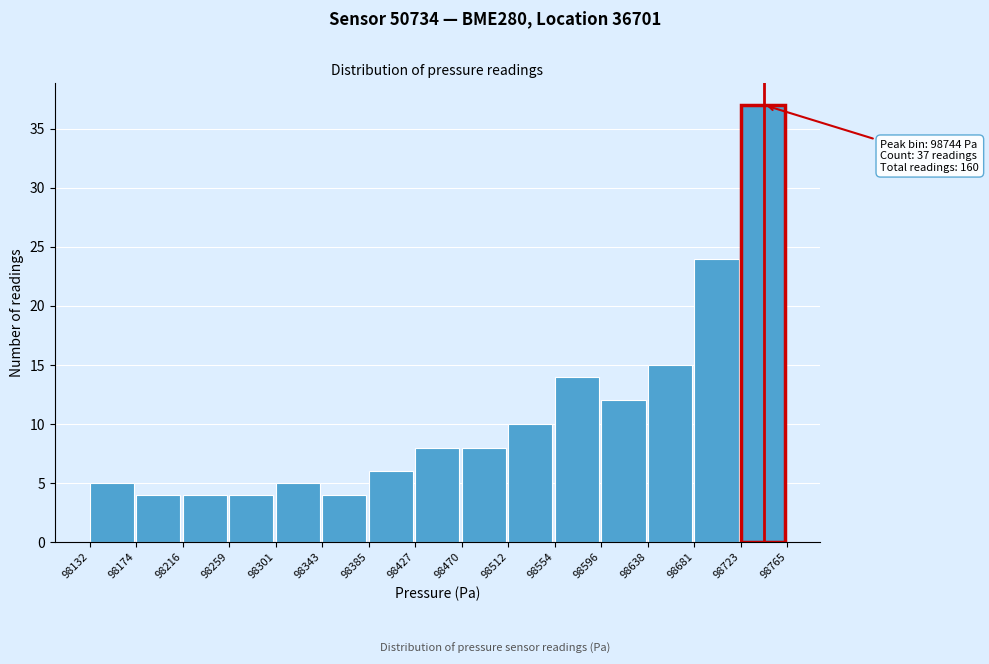

Which range on the x-axis has the tallest bar?

98723 to 98765